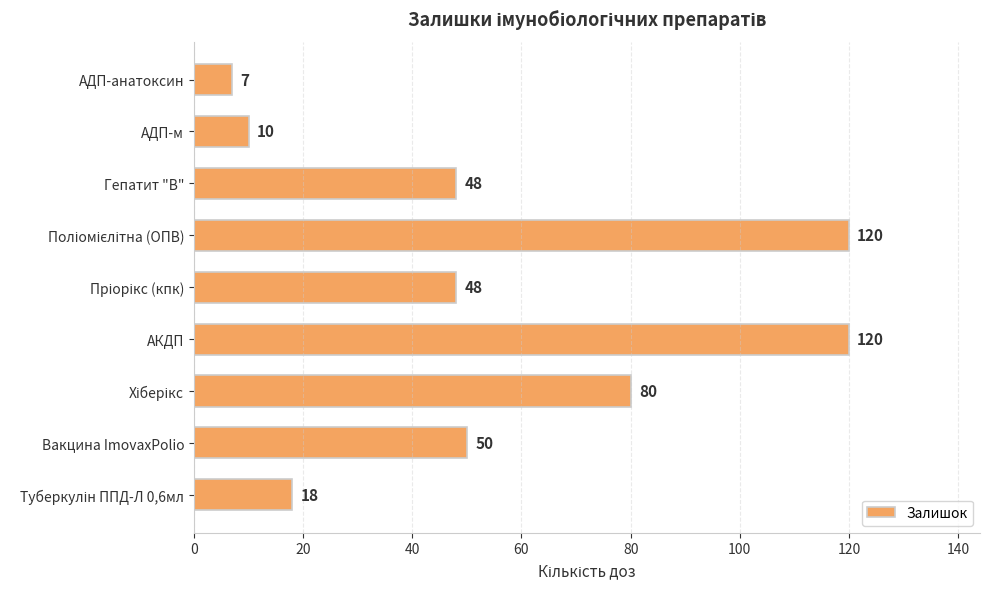

Read the value at АДП-м, to the nearest 5.

10